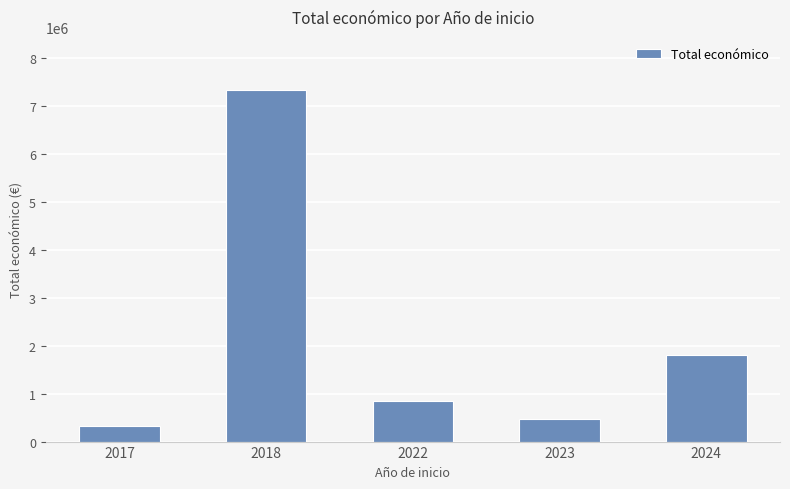

What is the value of the 1st bar from the left?

327744